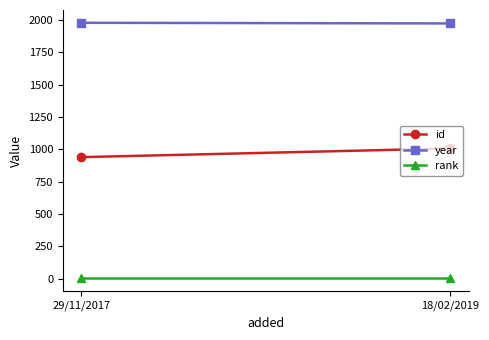

Between 29/11/2017 and 18/02/2019, which is larger?

18/02/2019